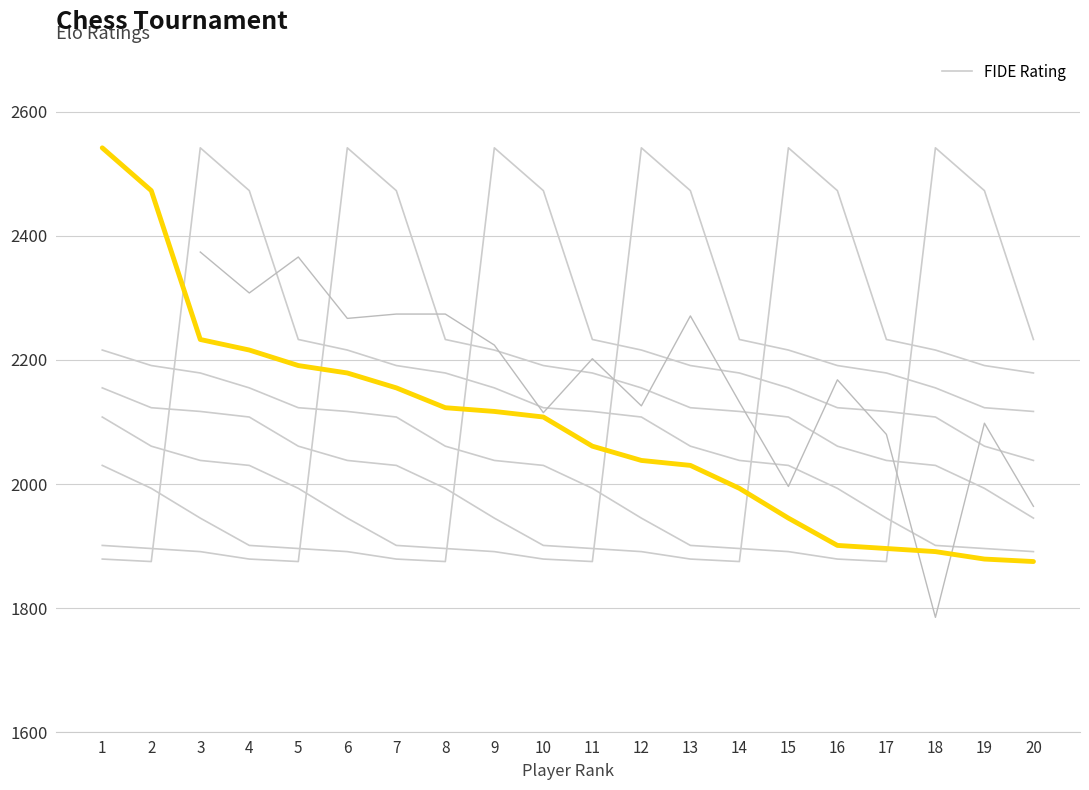

Which has a higher value, 8 or 3?

3